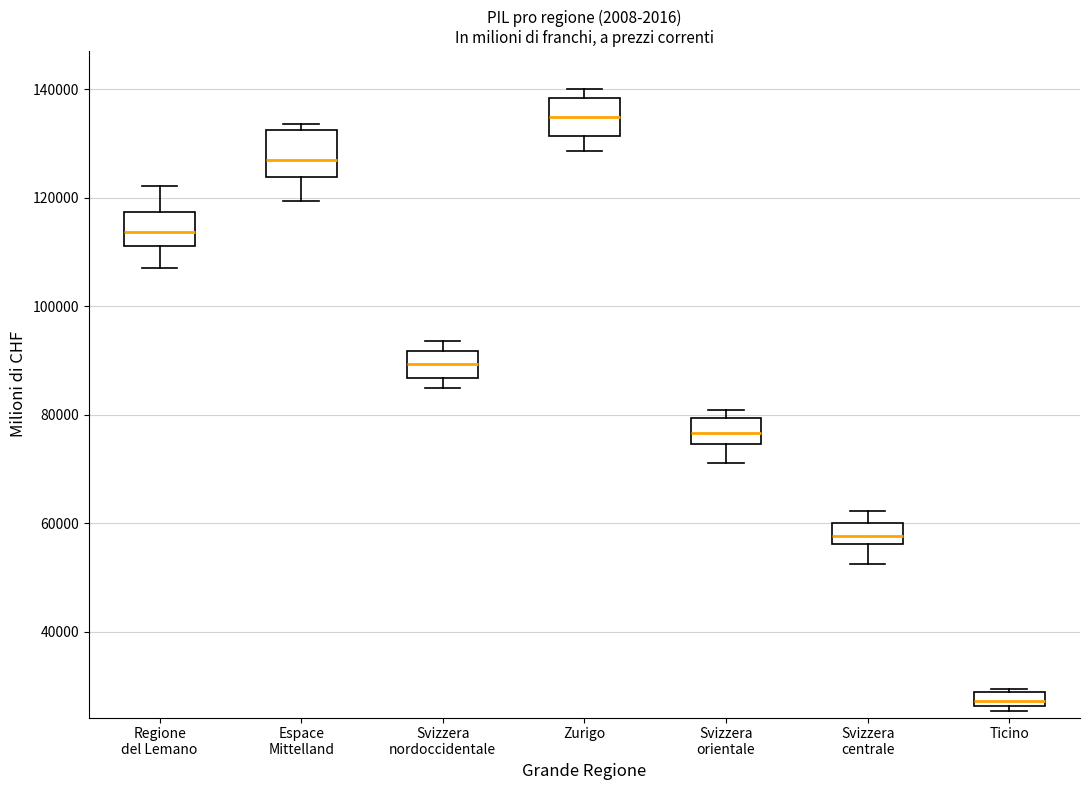

Which box's median line is the highest?

Zurigo